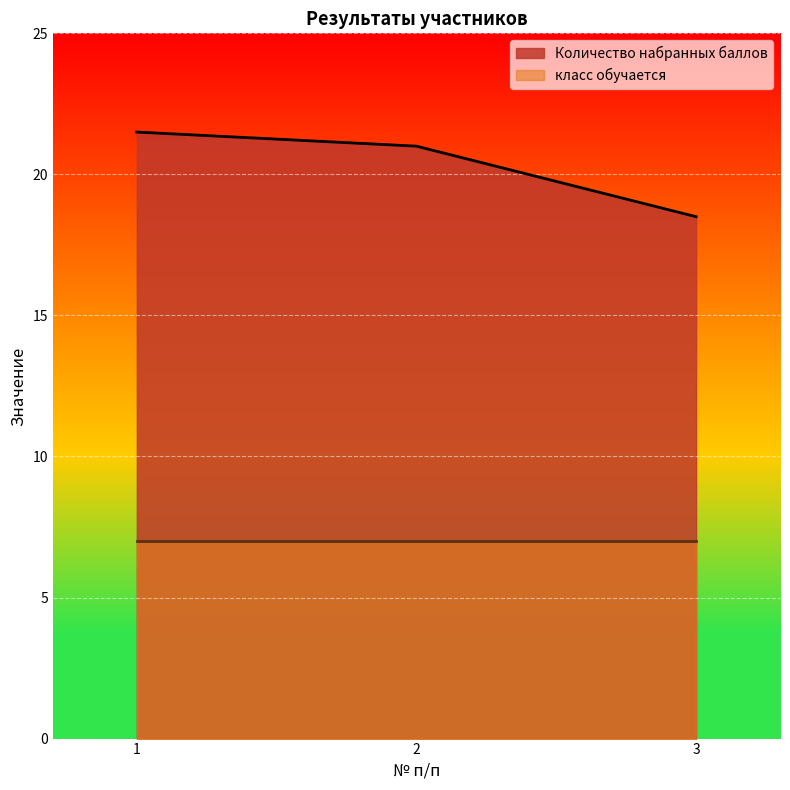

Approximately how many times larger is the value at 1 compared to 3?

1.2